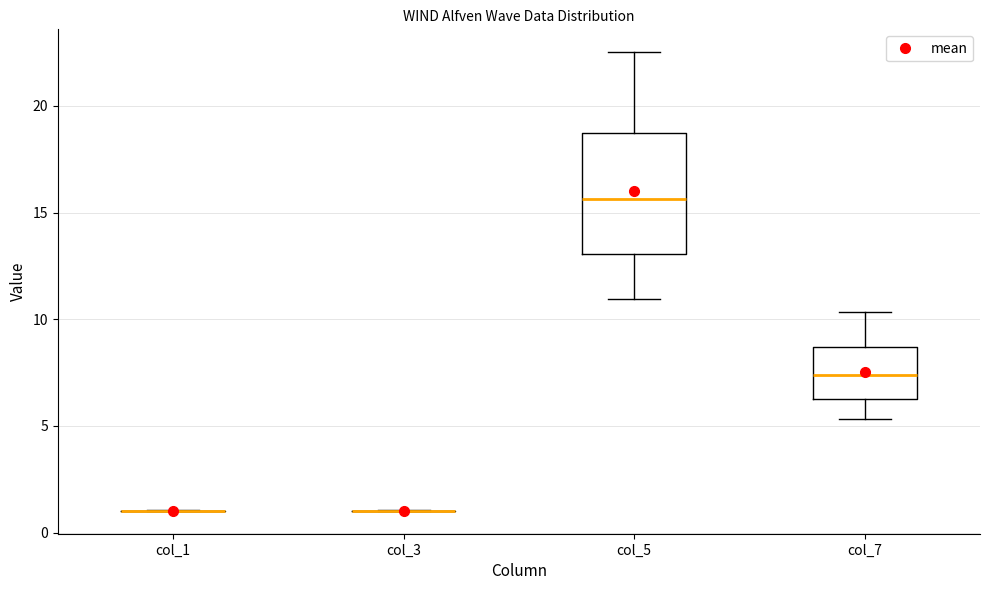

Comparing the boxes themselves (not the whiskers), which one is the tallest?

col_5